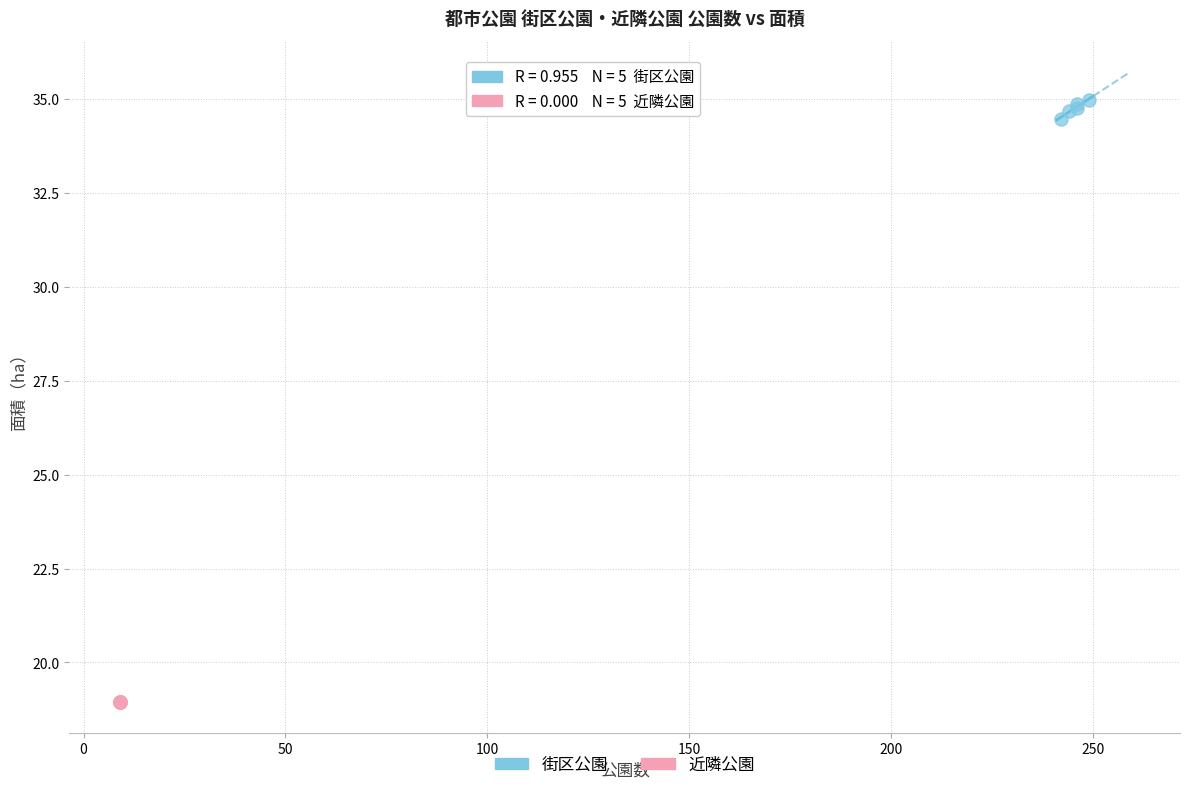

Which series contains the lowest Y value?

近隣公園